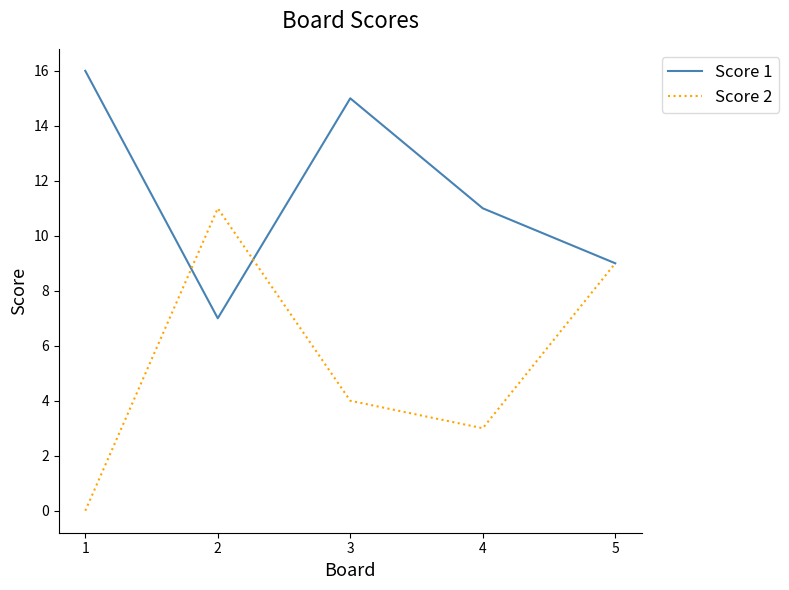

Does the chart have visible grid lines?

No